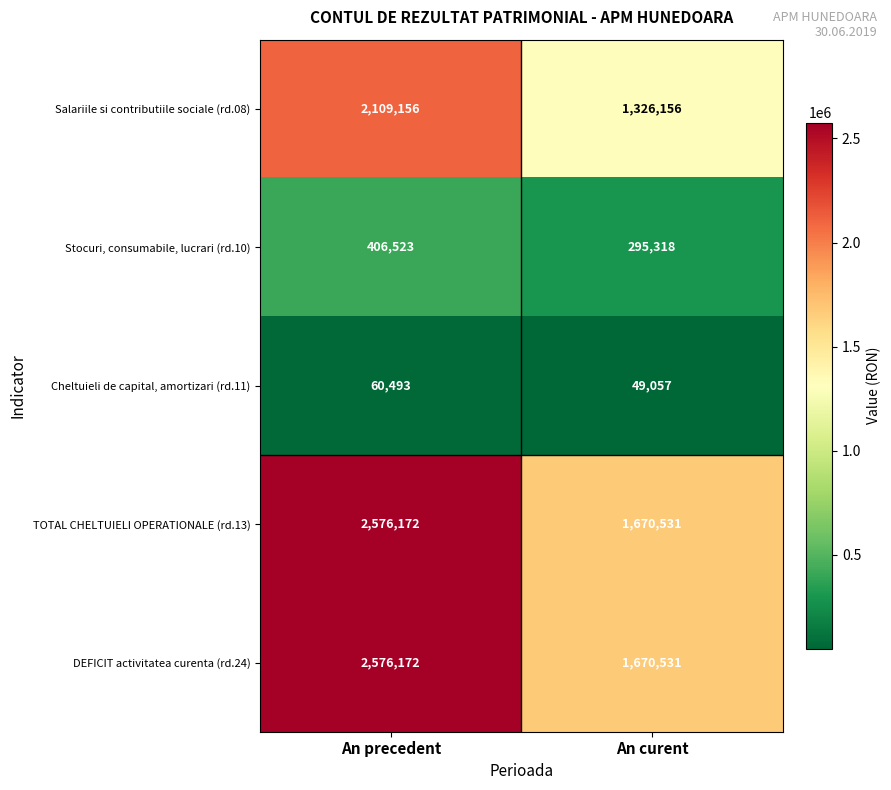

How many series are shown in this chart?

5